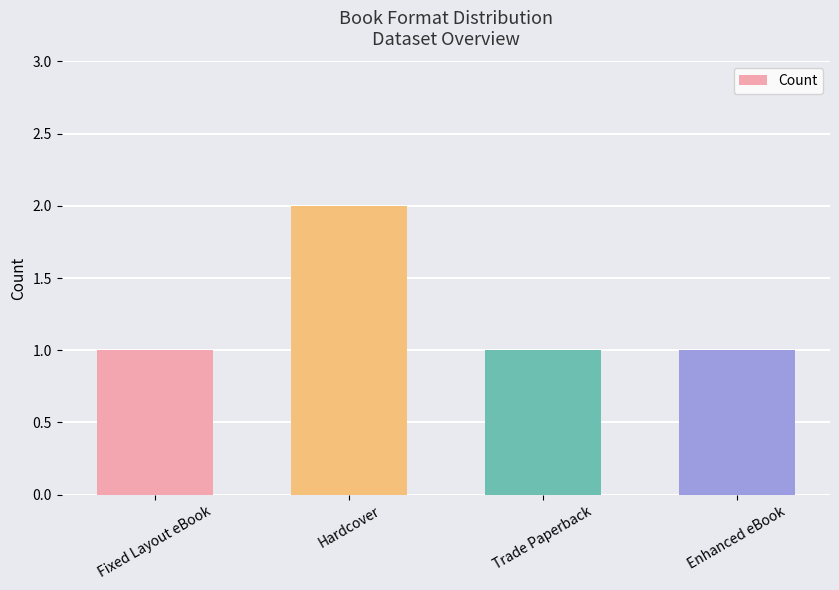

Which category has the highest value across all series?

Hardcover